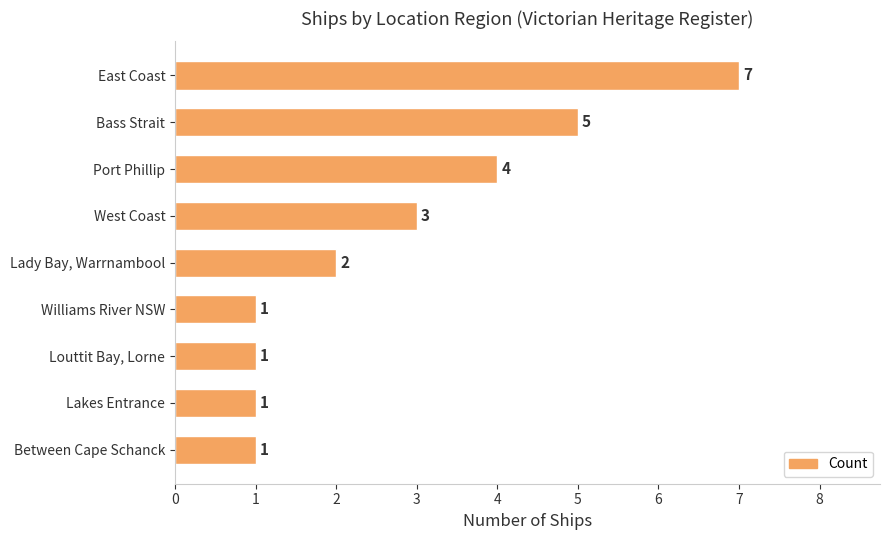

Are the bars grouped side by side (vs. stacked)?

No